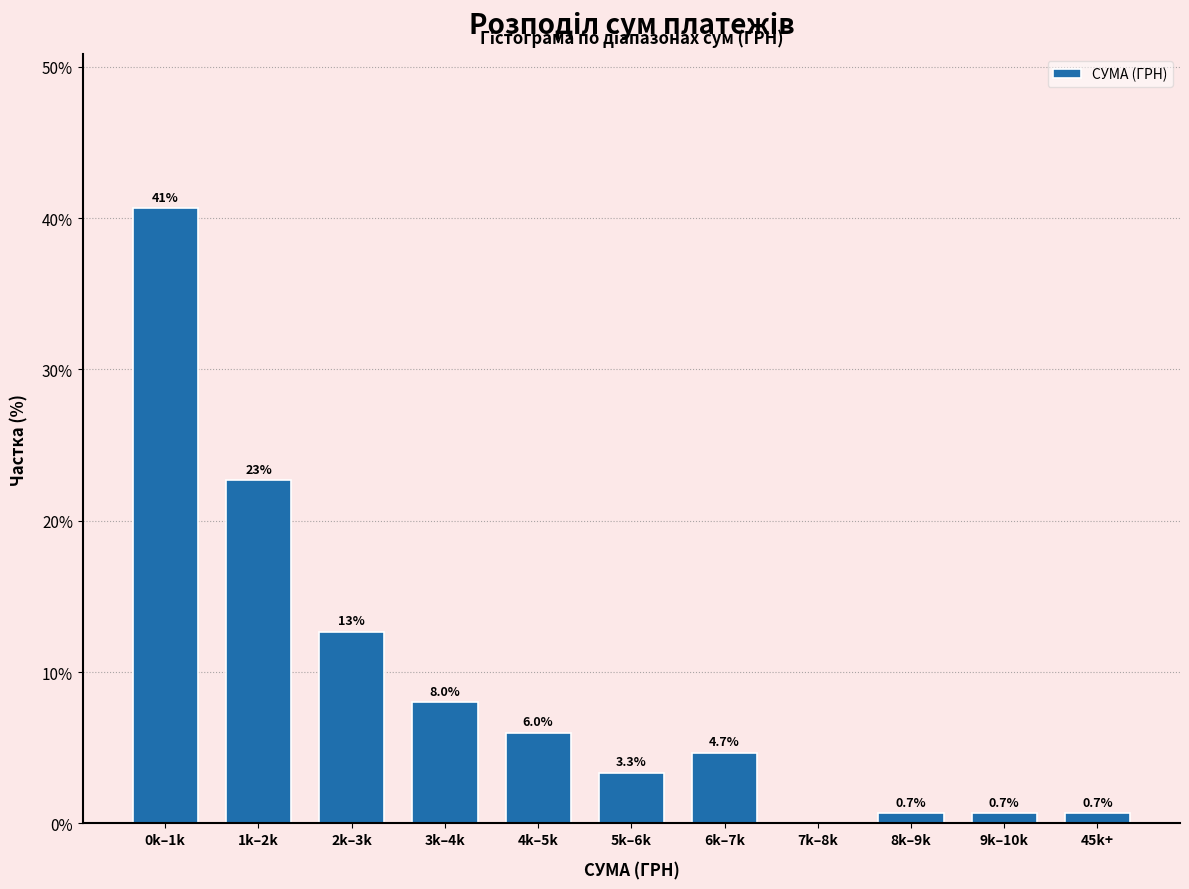

Reading right to left, list all the values displayed in this chart.

45k+=0.7	9k–10k=0.7	8k–9k=0.7	7k–8k=0.0	6k–7k=4.7	5k–6k=3.3	4k–5k=6.0	3k–4k=8.0	2k–3k=12.7	1k–2k=22.7	0k–1k=40.7